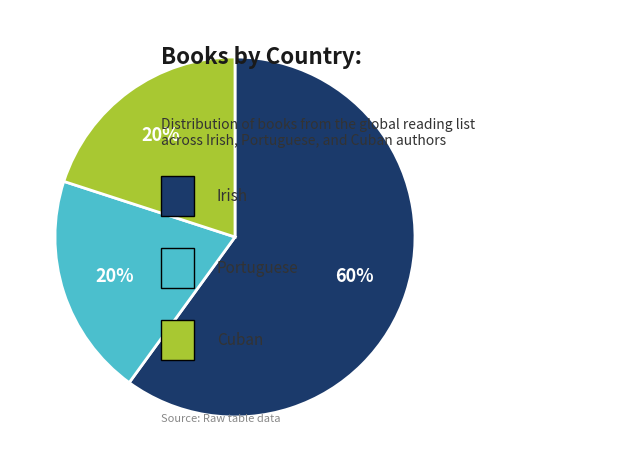

Is there any slice that represents more than half of the pie?

Yes